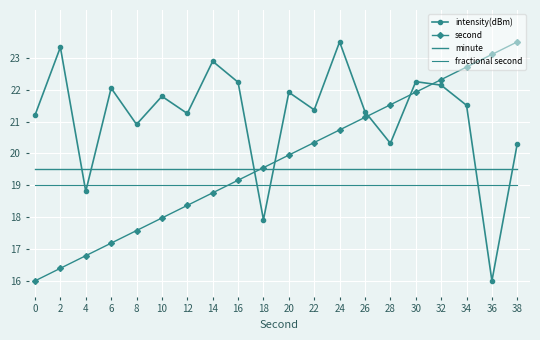

How many lines are shown in the chart?

4